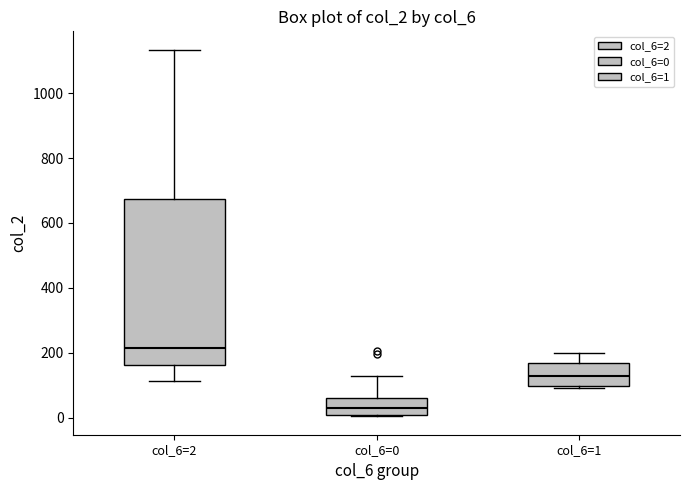

Reading left to right, transcribe this box plot: for each box, give where its median line is, the range the box spans, and where its two whiskers end, as read against the y-axis. The values are not printed on the chart, so give them approximately, as read against the axis.

col_6=2: median 220, box 160 to 680, whiskers 120 to 1140
col_6=0: median 20, box 0 to 60, whiskers 0 to 120
col_6=1: median 120, box 100 to 160, whiskers 100 to 200